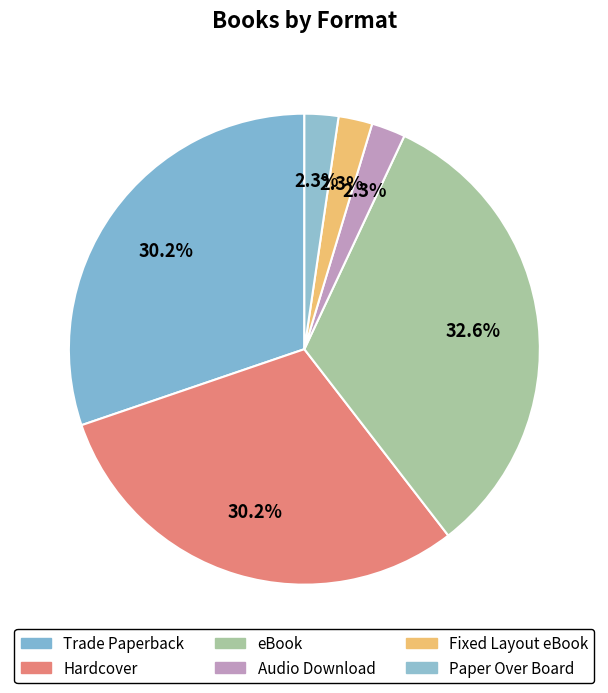

Which category has the biggest portion of the pie?

eBook